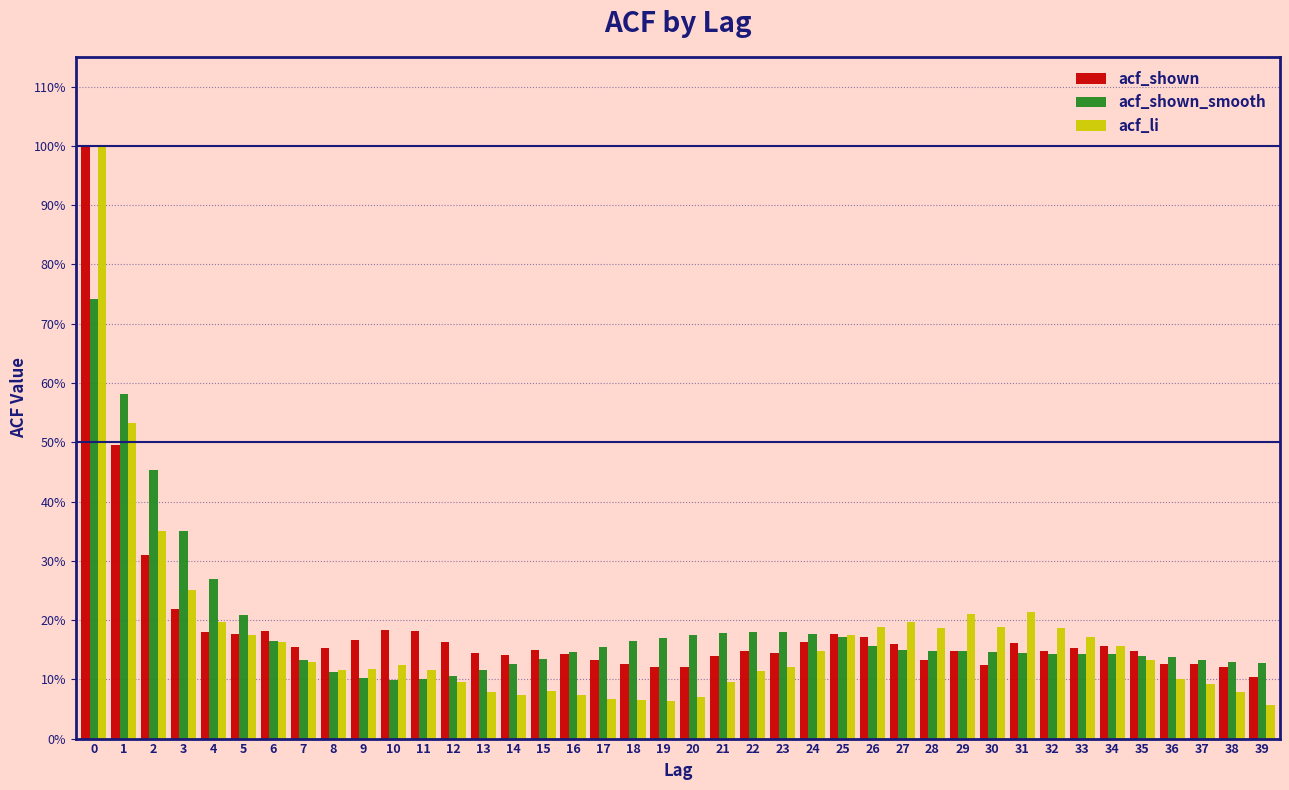

What are all the series names shown in the legend?

acf_shown, acf_shown_smooth, acf_li